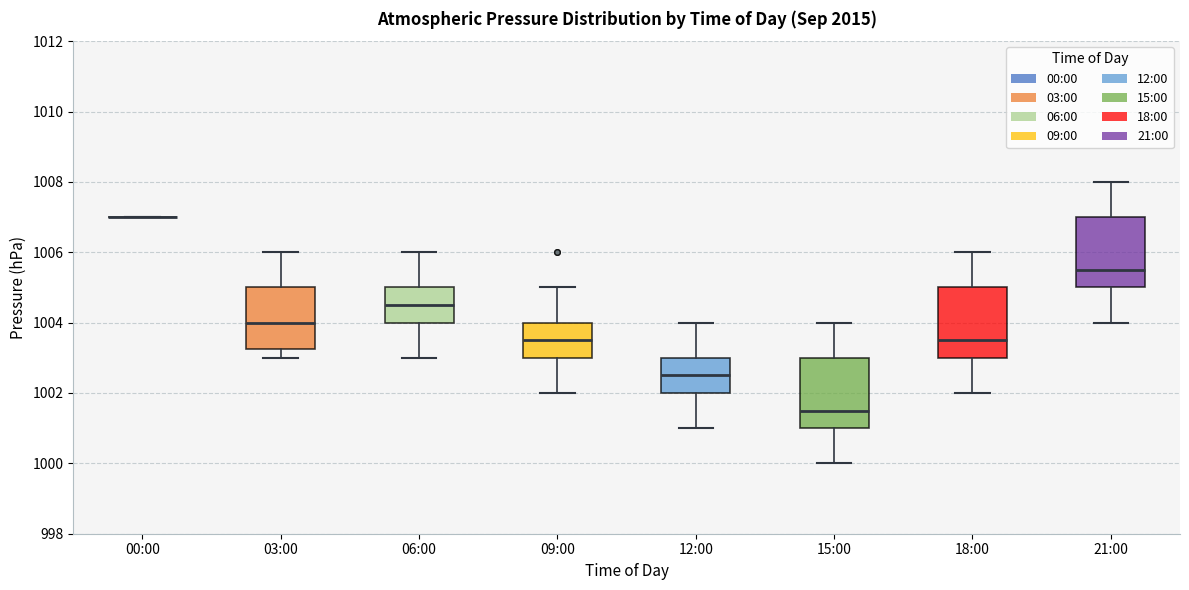

Reading left to right, read every box against the y-axis: the position of its median line, the range the box covers, and the ends of its whiskers. The values are not printed on the chart, so give them approximately, as read against the axis.

00:00: box collapsed to a line at 1007.0, whiskers 1007.0 to 1007.0
03:00: median 1004.0, box 1003.2 to 1005.0, whiskers 1003.0 to 1006.0
06:00: median 1004.6, box 1004.0 to 1005.0, whiskers 1003.0 to 1006.0
09:00: median 1003.6, box 1003.0 to 1004.0, whiskers 1002.0 to 1005.0
12:00: median 1002.6, box 1002.0 to 1003.0, whiskers 1001.0 to 1004.0
15:00: median 1001.6, box 1001.0 to 1003.0, whiskers 1000.0 to 1004.0
18:00: median 1003.6, box 1003.0 to 1005.0, whiskers 1002.0 to 1006.0
21:00: median 1005.6, box 1005.0 to 1007.0, whiskers 1004.0 to 1008.0